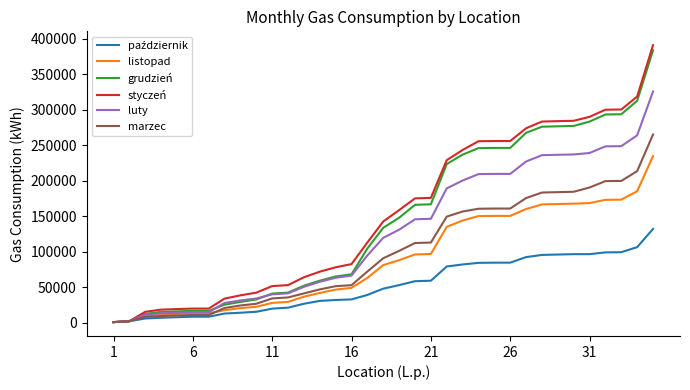

What is the maximum value shown in the chart?

390839